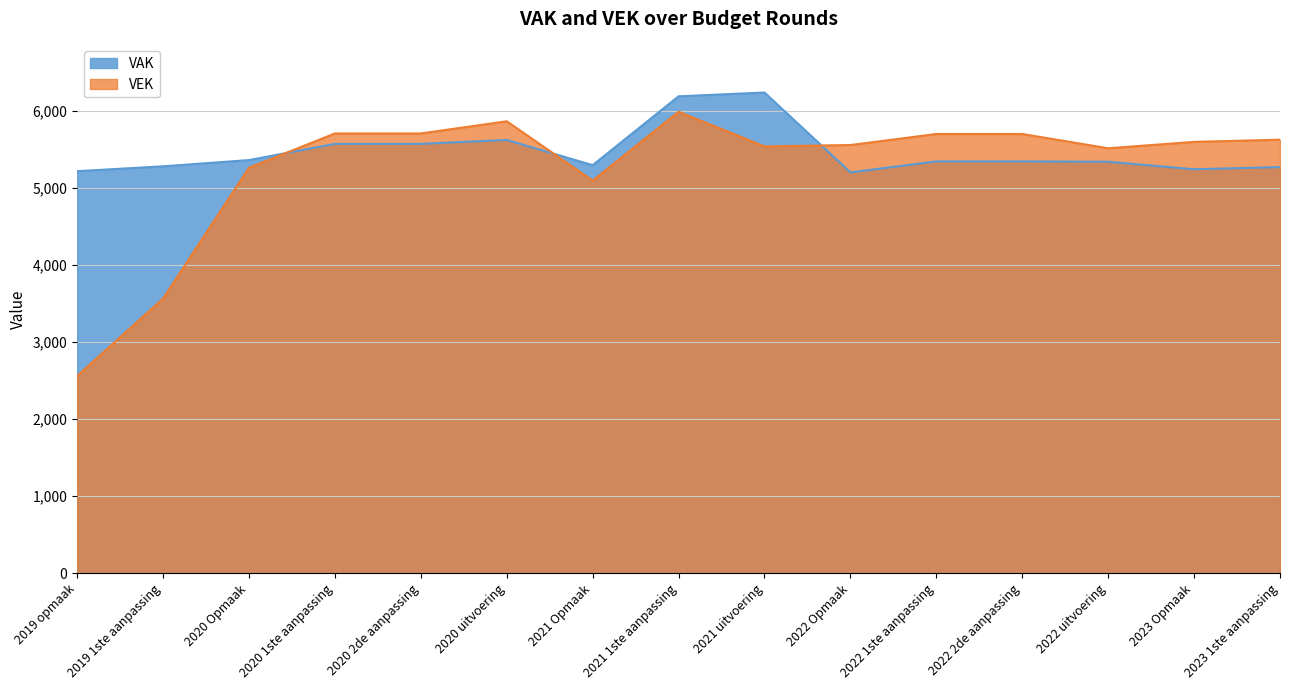

Rank the series by their average value, from highest to lowest.

VAK, VEK